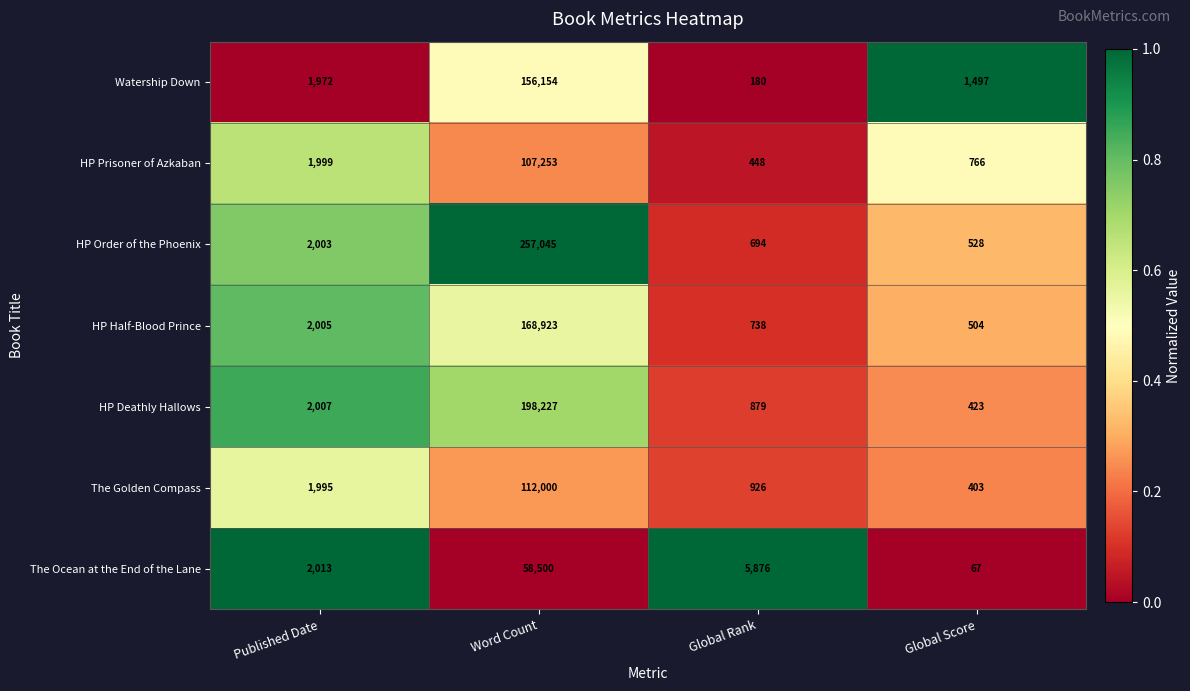

What is the approximate value of Watership Down at Published Date, to the nearest 10?

1970